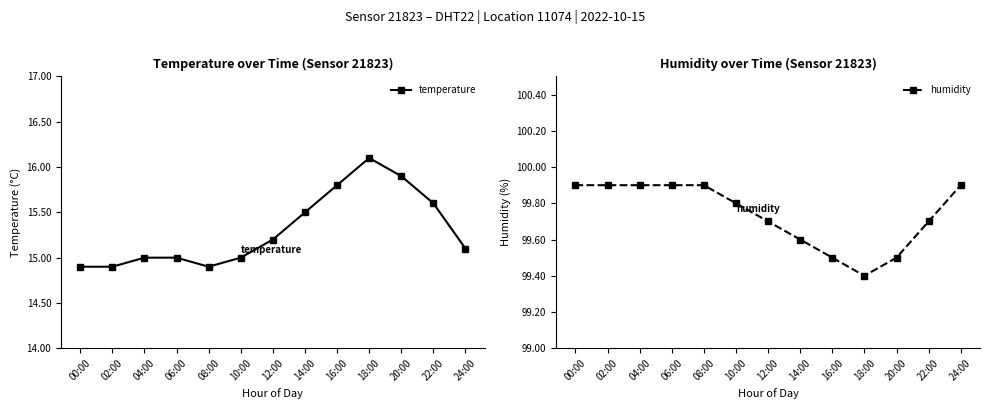

True or false: humidity has more than 2 points higher than both neighbors.

False